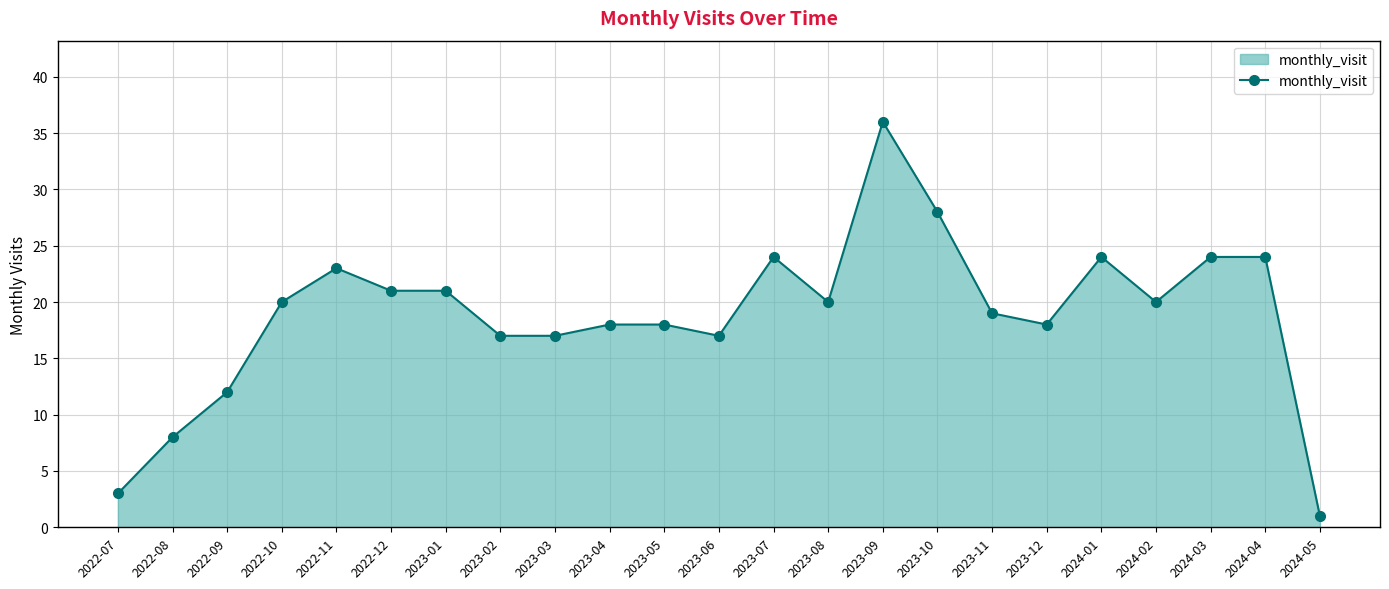

Reading left to right, what are all the values shown in this chart?

2022-07=3	2022-08=8	2022-09=12	2022-10=20	2022-11=23	2022-12=21	2023-01=21	2023-02=17	2023-03=17	2023-04=18	2023-05=18	2023-06=17	2023-07=24	2023-08=20	2023-09=36	2023-10=28	2023-11=19	2023-12=18	2024-01=24	2024-02=20	2024-03=24	2024-04=24	2024-05=1